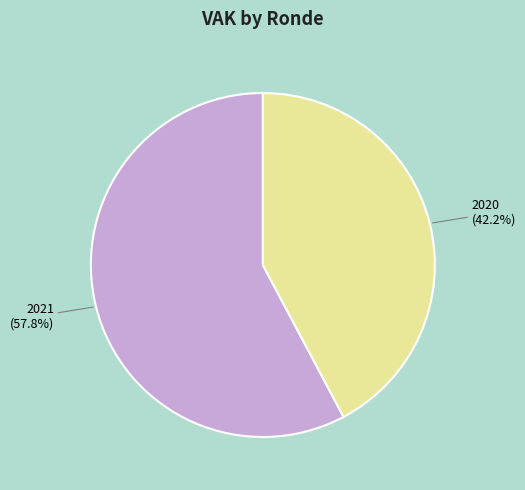

Rank the categories by value from lowest to highest.

2020, 2021